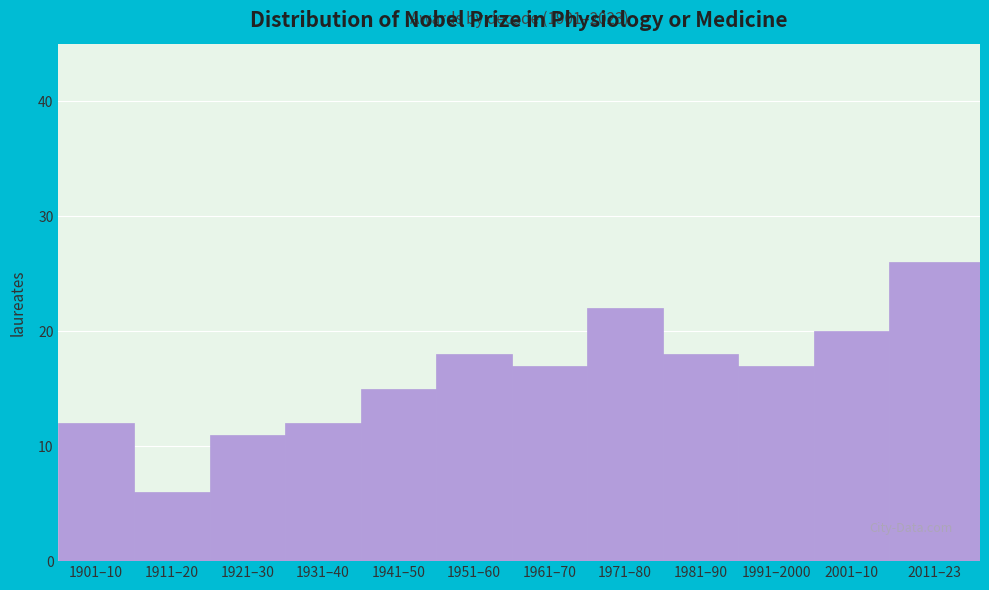

Reading left to right, list all the values displayed in this chart.

12	6	11	12	15	18	17	22	18	17	20	26